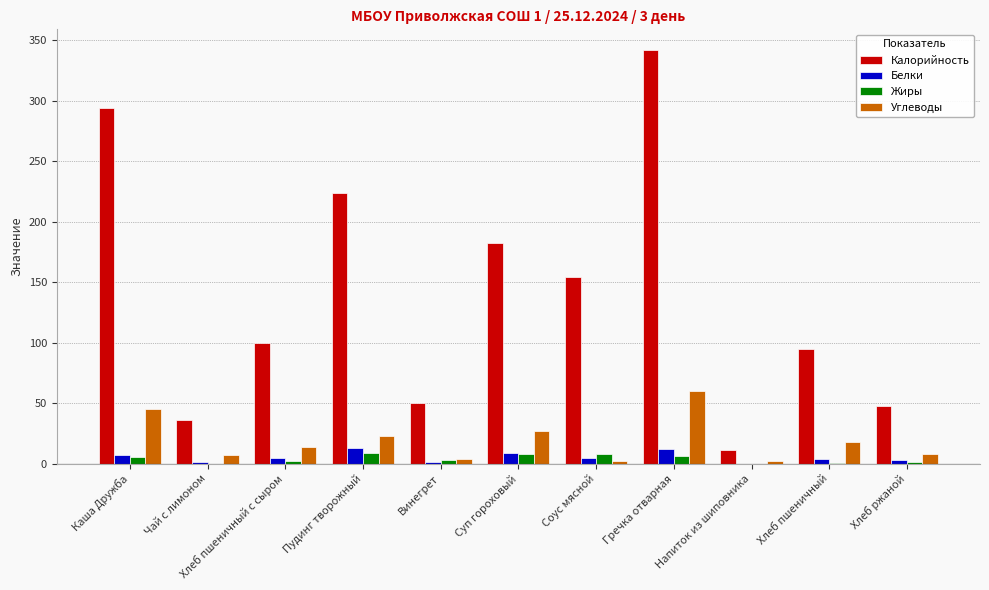

Which series changed the most between Чай с лимоном and Пудинг творожный?

Калорийность